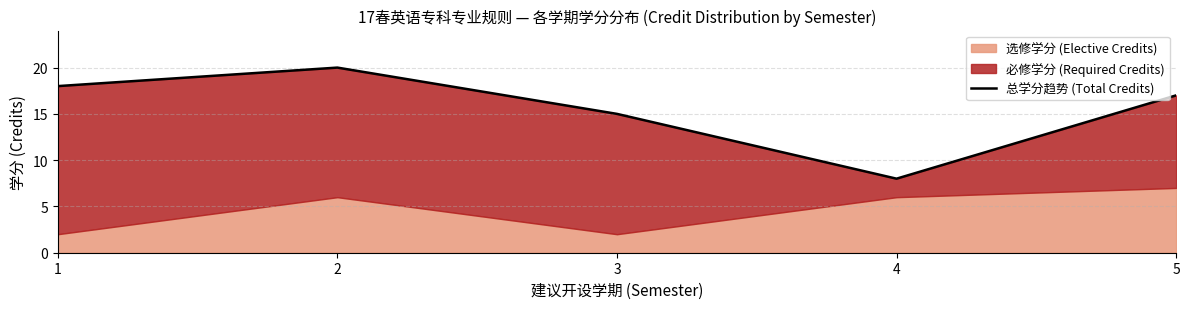

Approximately how many times larger is the value at 1 compared to 5?

1.1